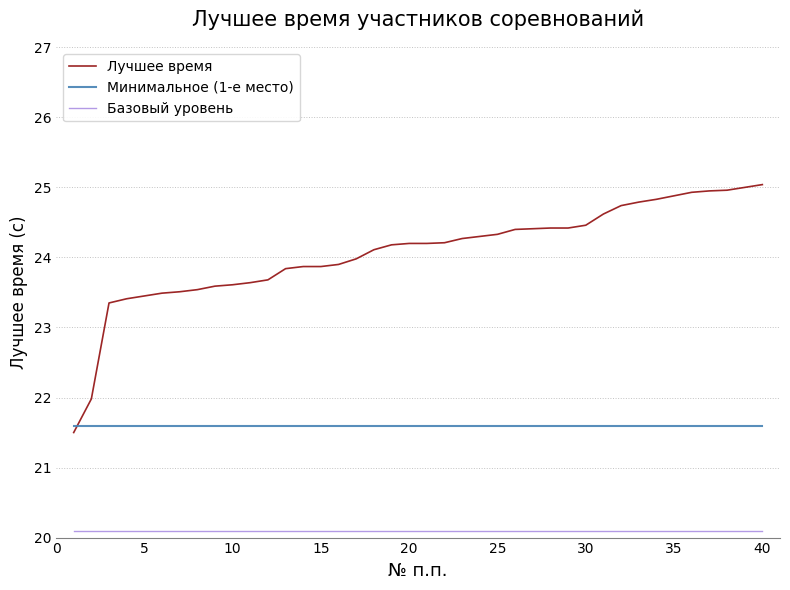

Does the chart display data point markers on the line(s)?

No